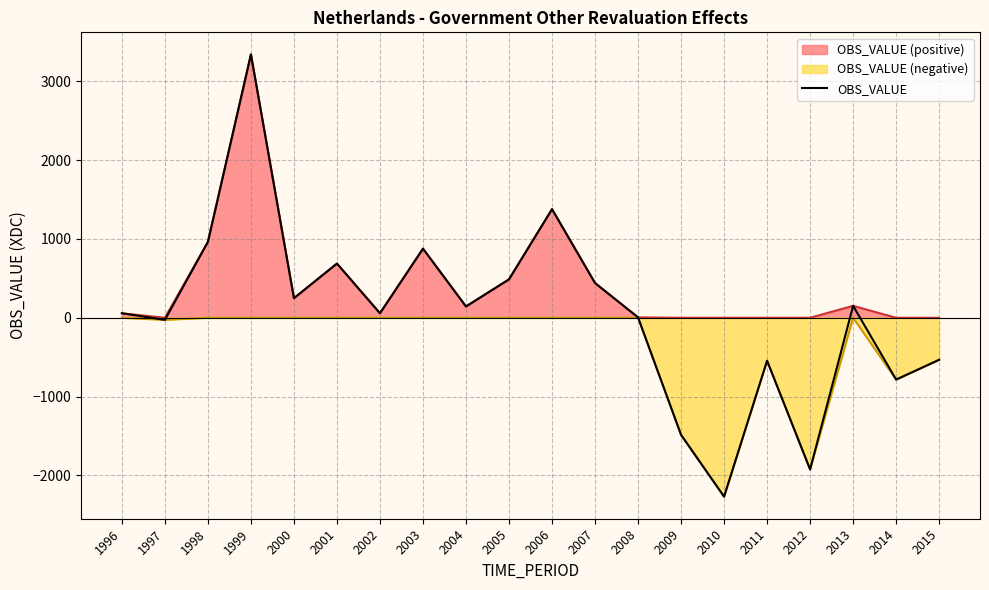

What is the sum of the values at 1999 and 2004?

3482